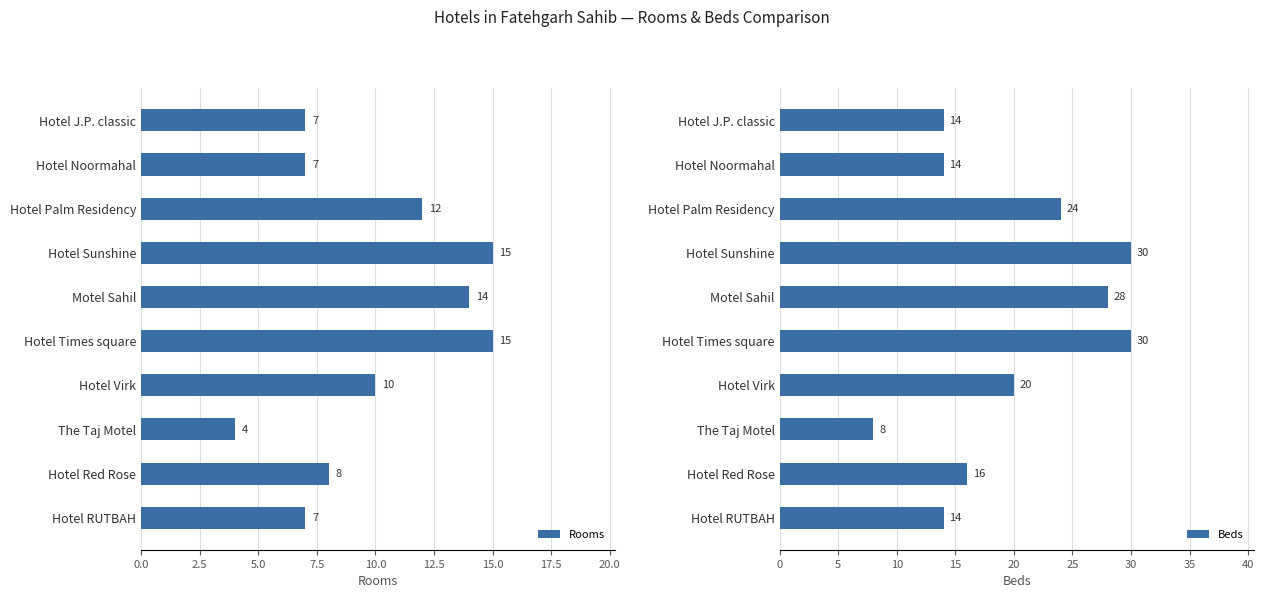

How many values in the Rooms series exceed 10?

4